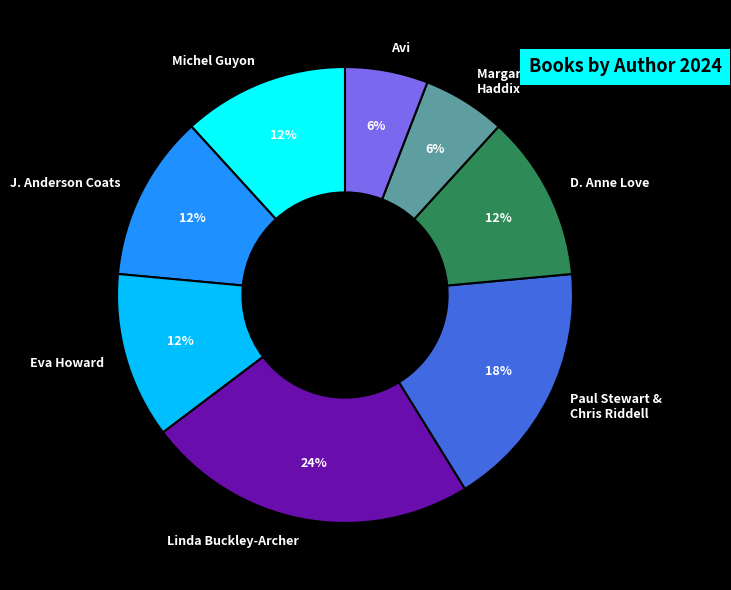

What is the ratio of the value at Eva Howard to the value at Avi?

2.0